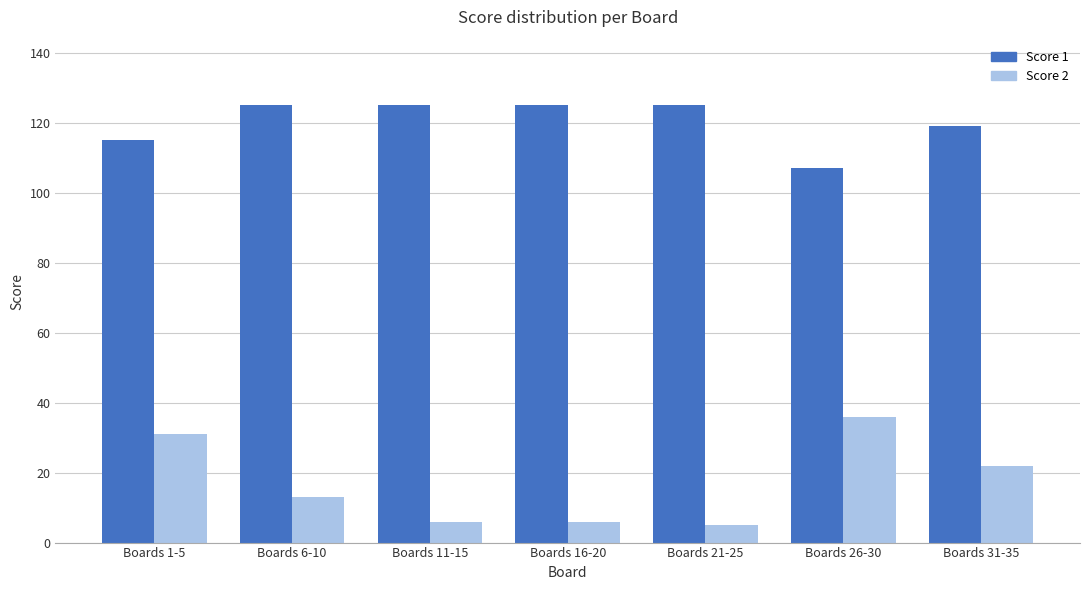

True or false: Score 1 has a value of 208 at Boards 16-20.

False